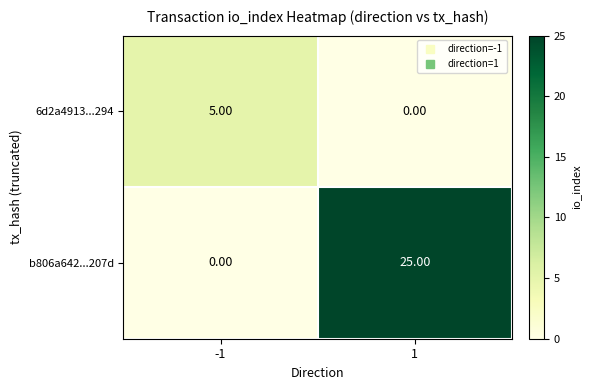

At 1, list the series in order from smallest to largest.

6d2a4913...294, b806a642...207d